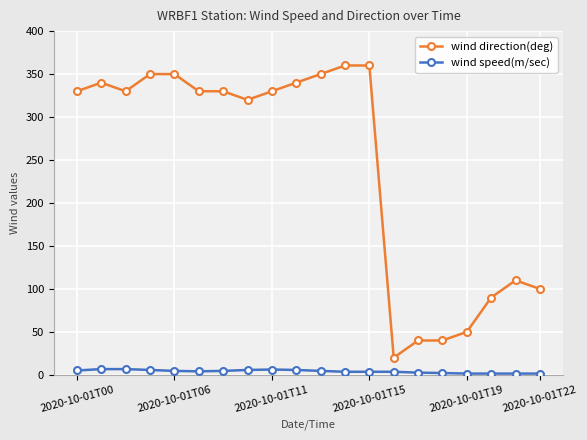

Rank the series by their maximum value, from lowest to highest.

wind speed(m/sec), wind direction(deg)